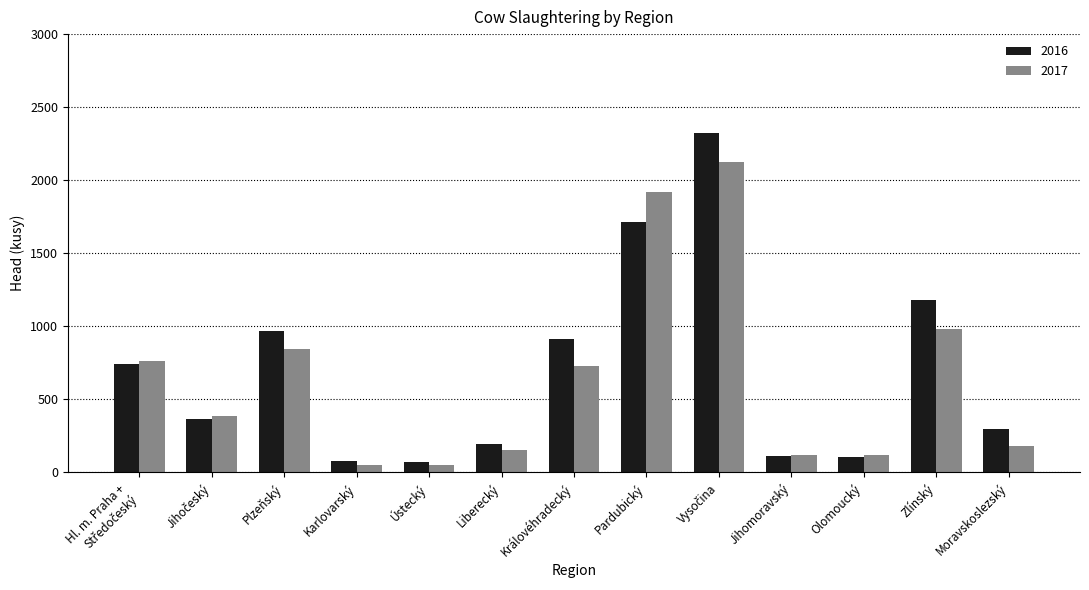

List the series in order of their peak value, highest first.

2016, 2017